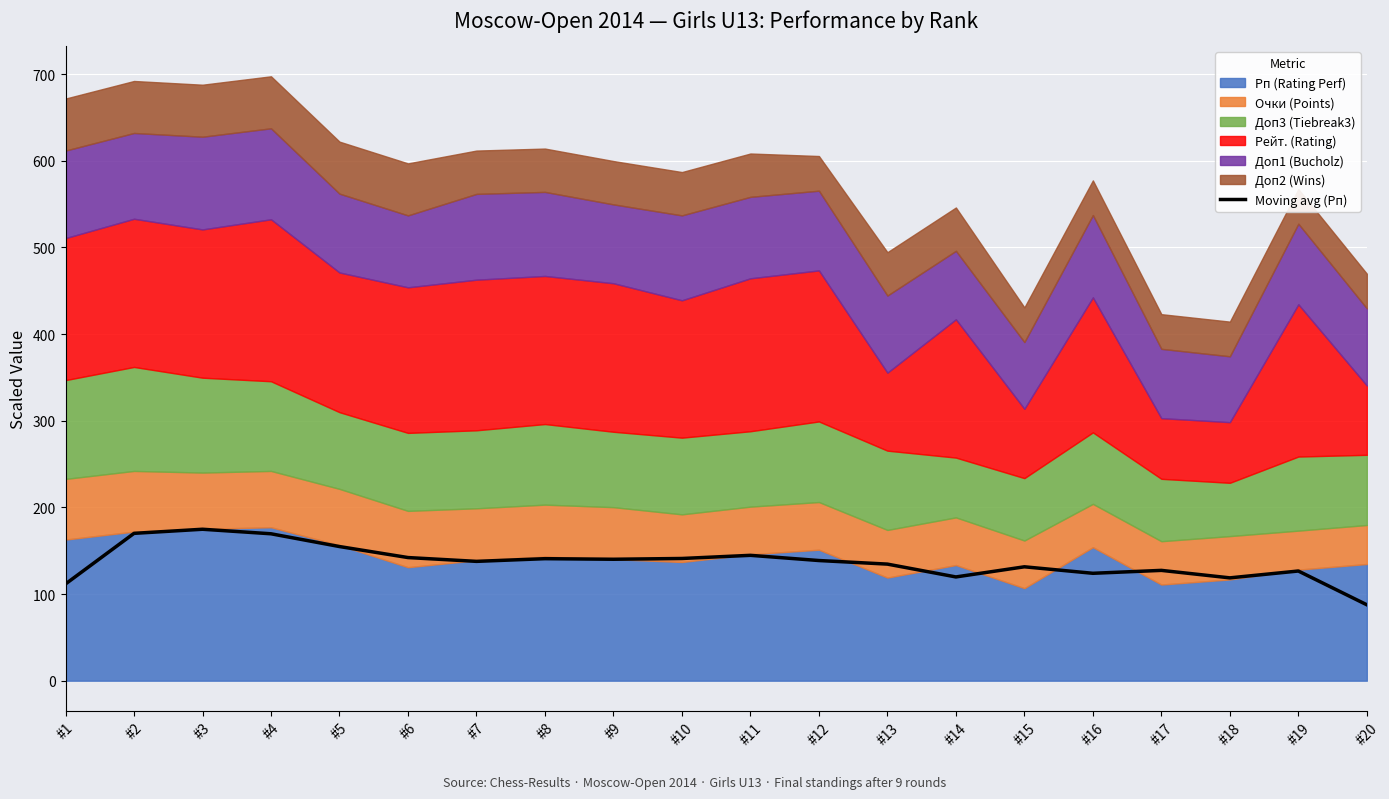

What is the change in value from #1 to #11?

+33.0